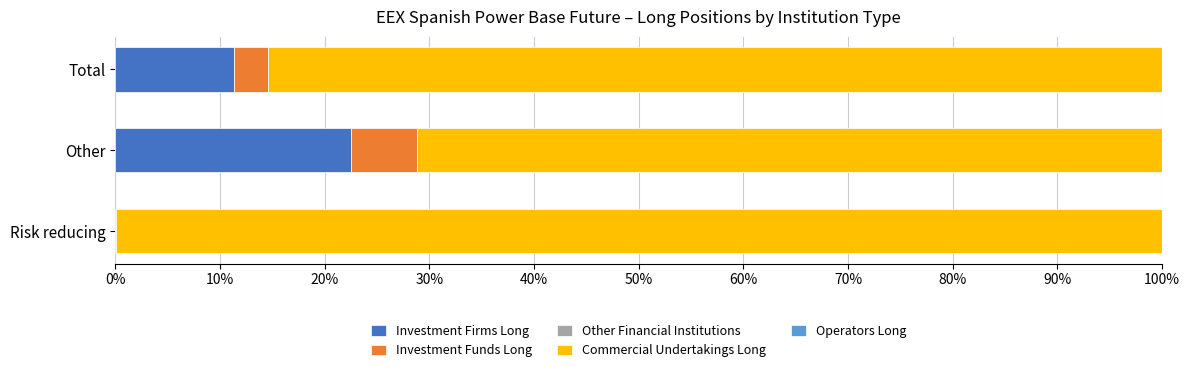

True or false: Investment Firms Long has a value of 18.4 at Total.

False